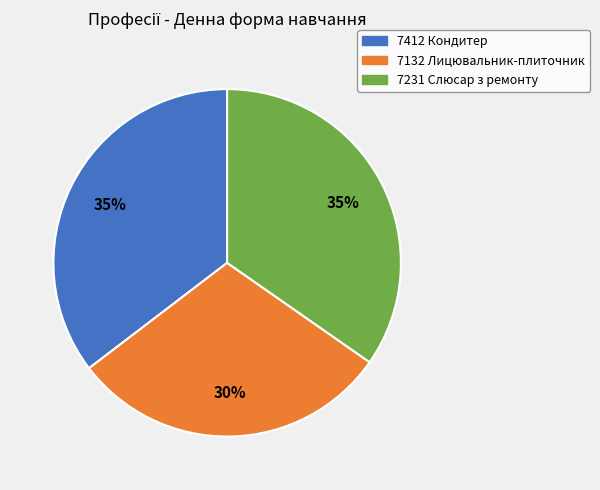

Between 7412 Кондитер and 7132 Лицювальник-плиточник, which is larger?

7412 Кондитер